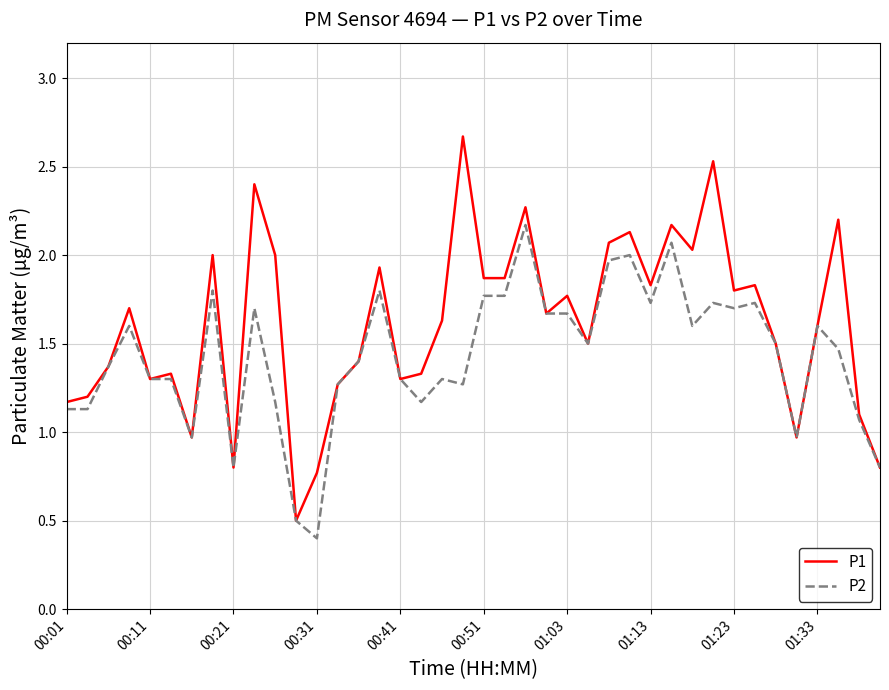

How many values in the P2 series exceed 1?

34